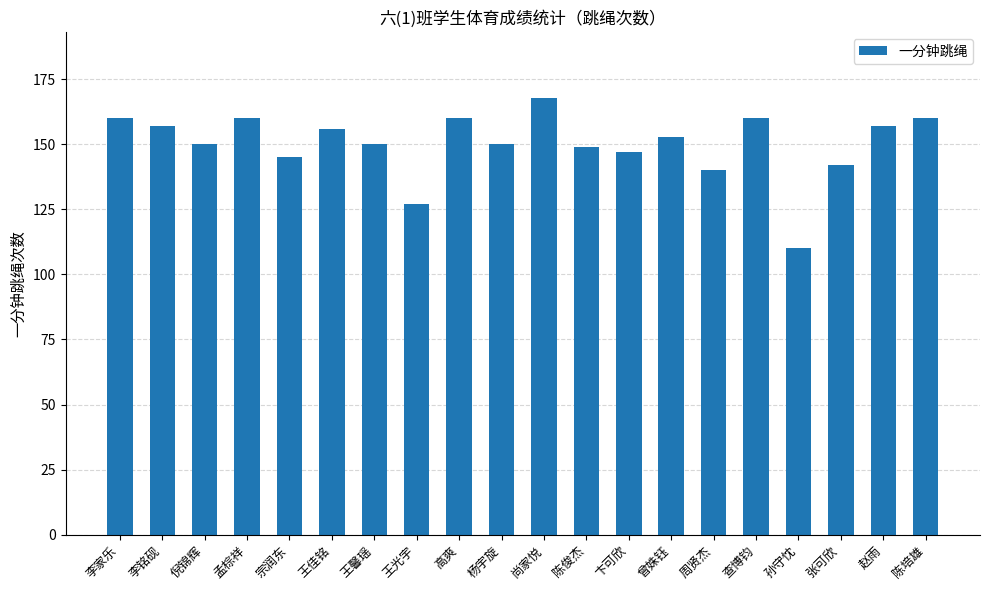

Reading left to right, list all the values displayed in this chart.

160	157	150	160	145	156	150	127	160	150	168	149	147	153	140	160	110	142	157	160